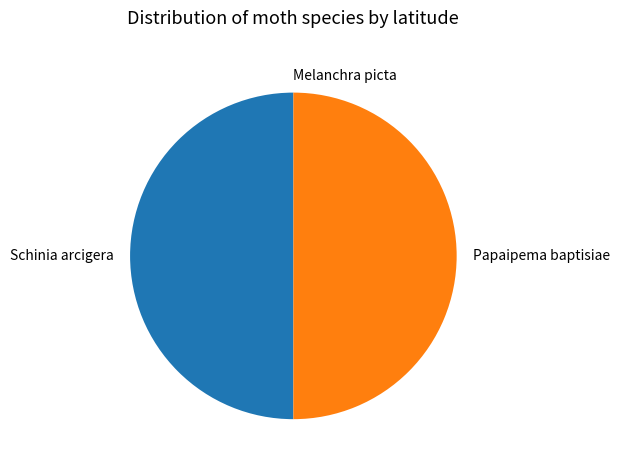

Is it true that Papaipema baptisiae is 59% of the pie?

False